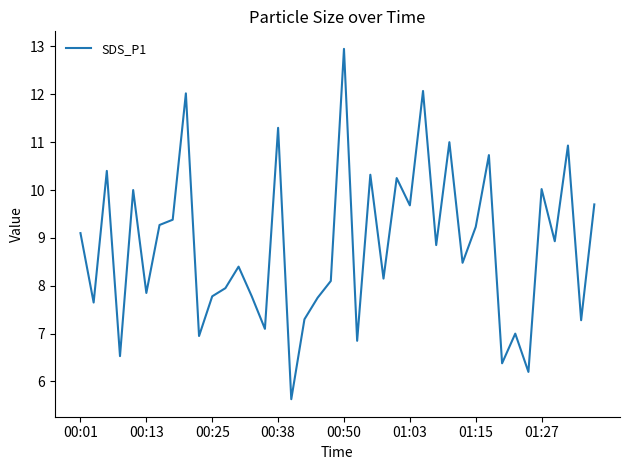

Is this an area chart (filled region under the line)?

No